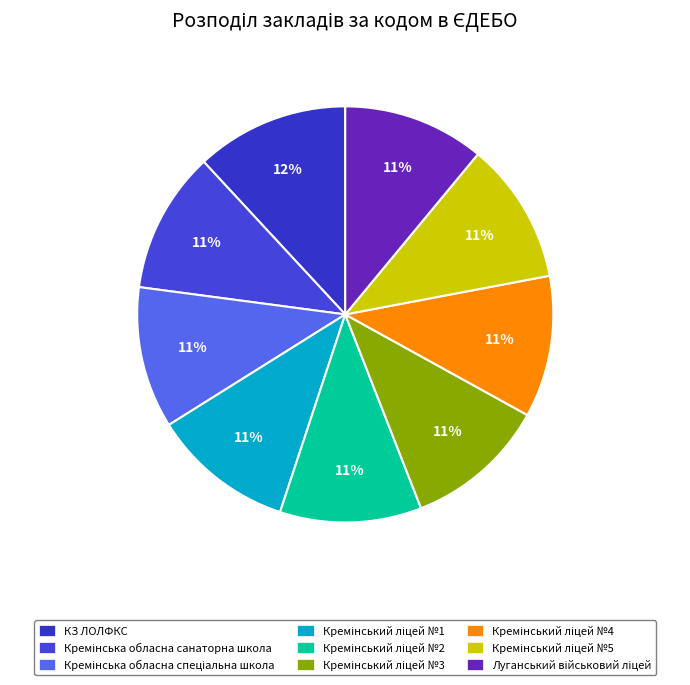

How many slices are in this pie chart?

9